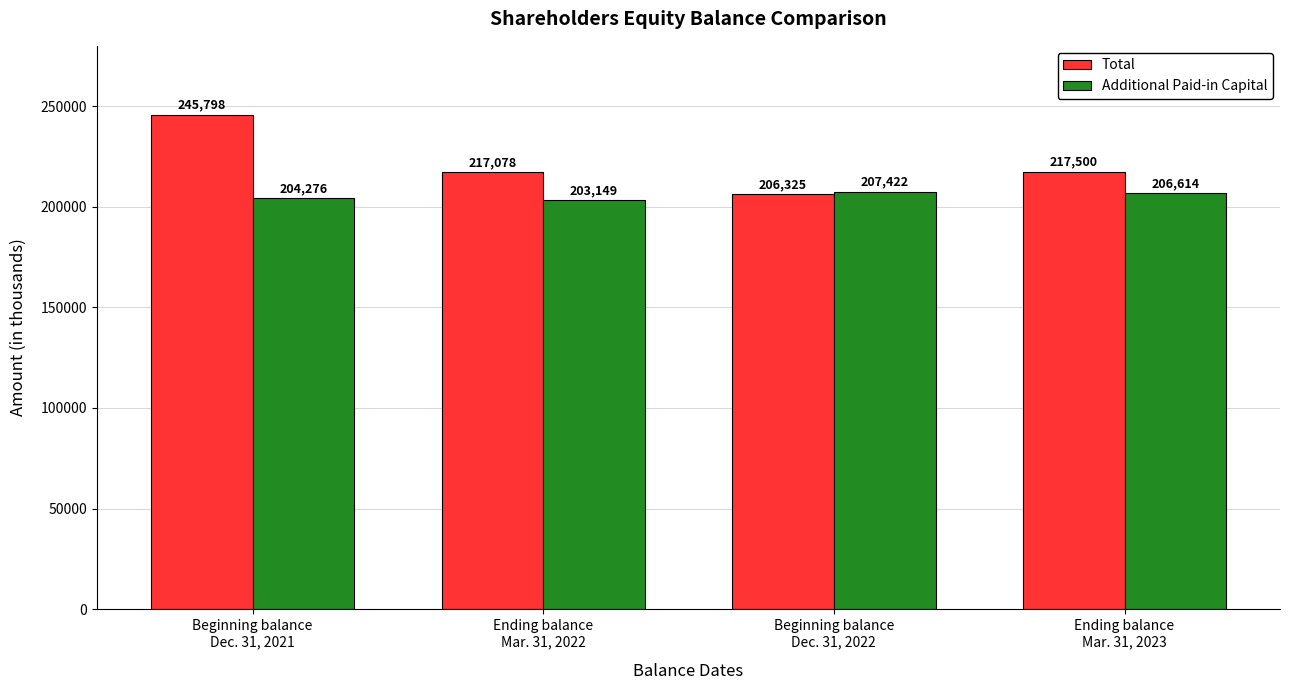

How many bars are there in total?

8